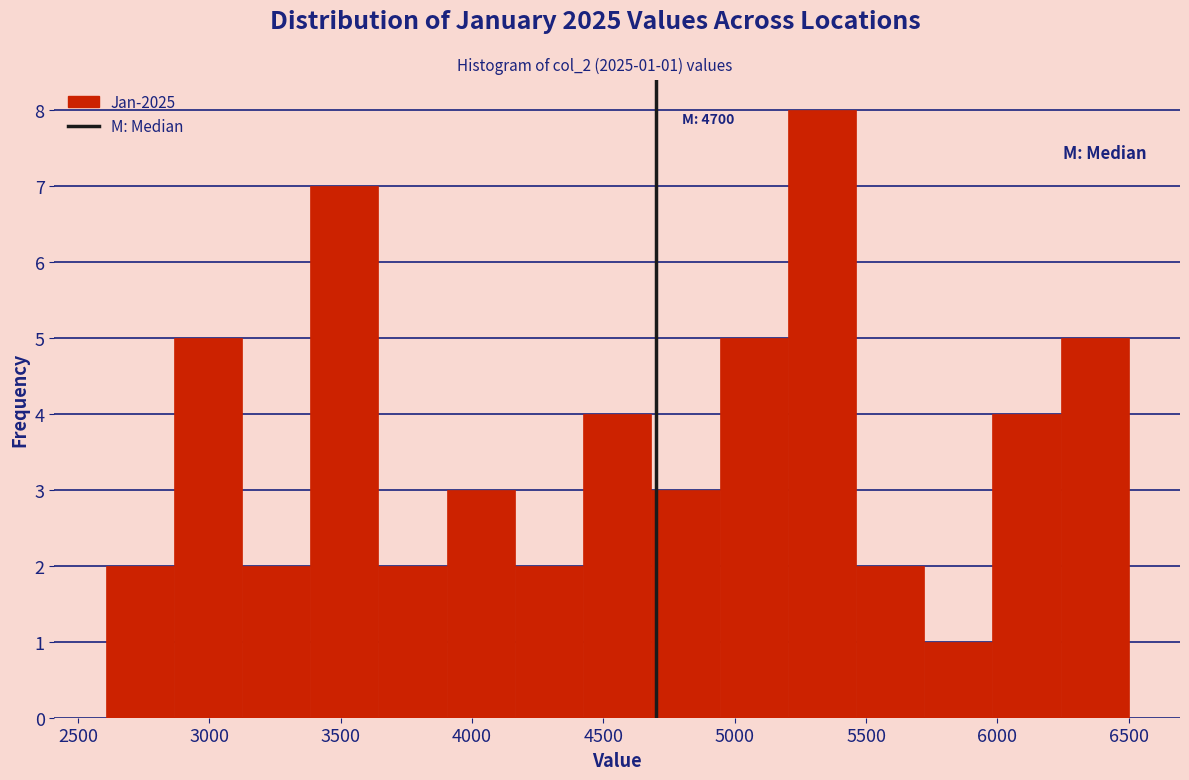

Over which range of the x-axis is the bar tallest?

5200 to 5450